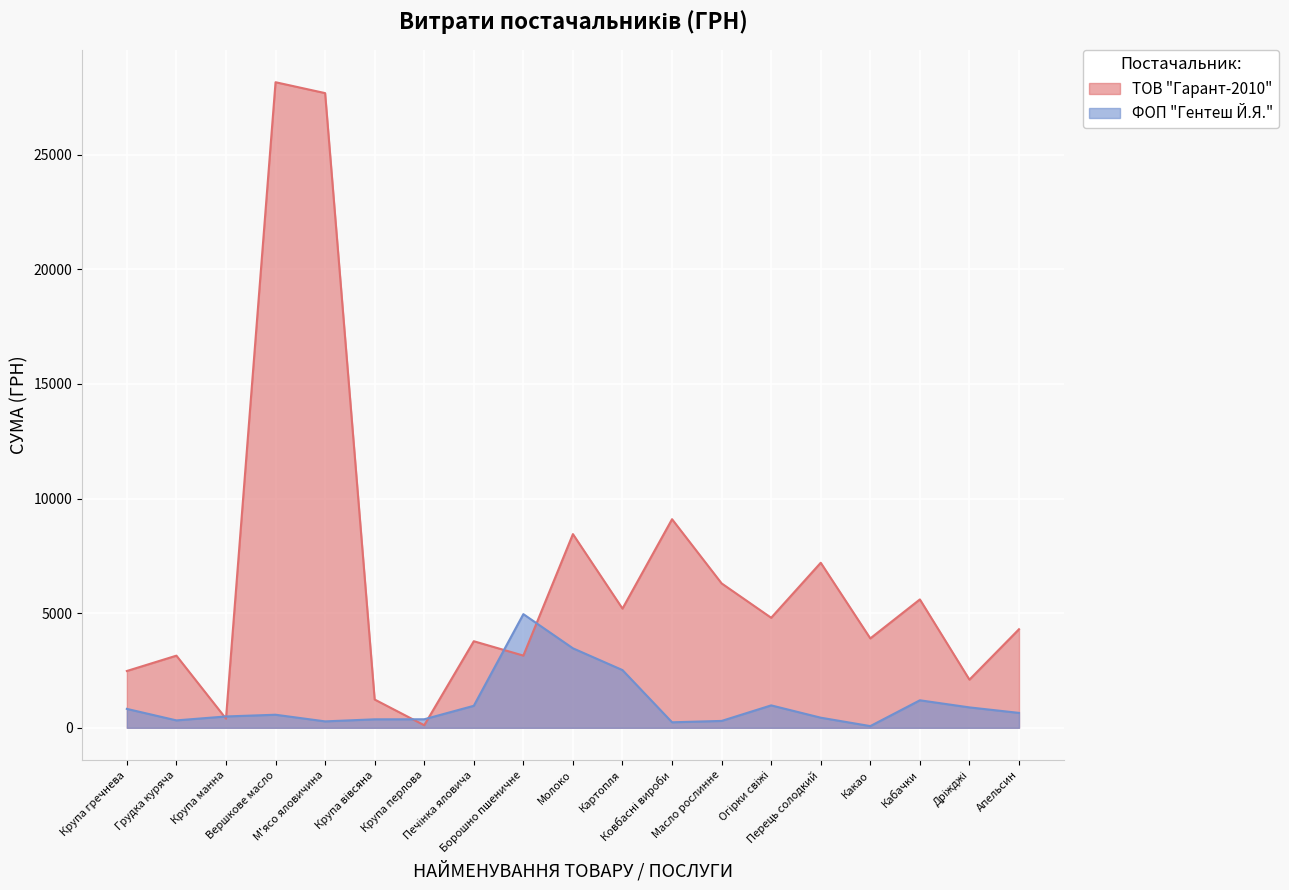

How many lines are shown in the chart?

2